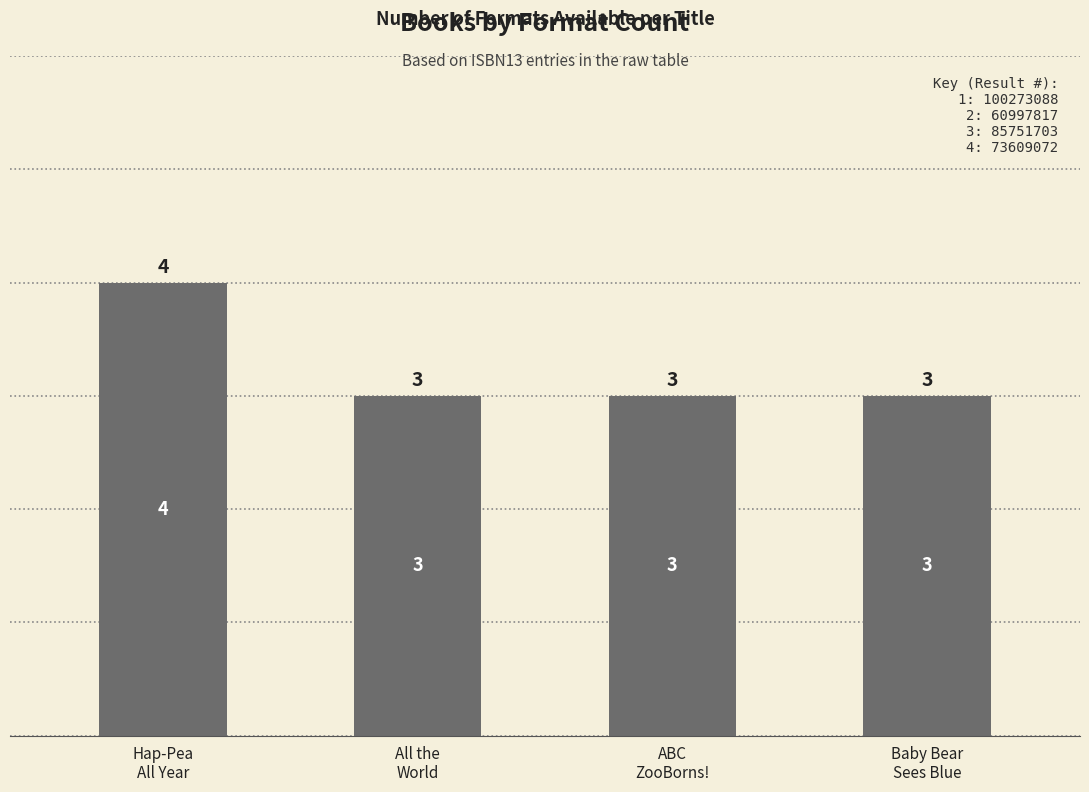

What is the difference between the values at Baby Bear
Sees Blue and Hap-Pea
All Year?

1